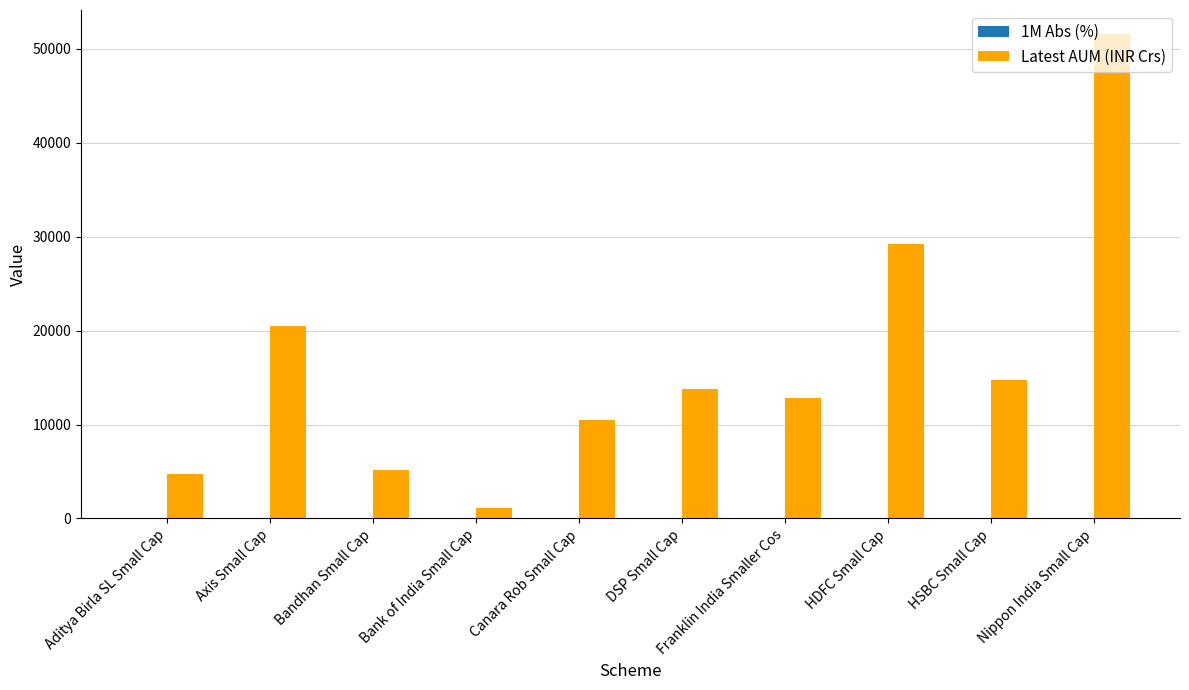

What is the sum of all Latest AUM (INR Crs) values?

164048.7